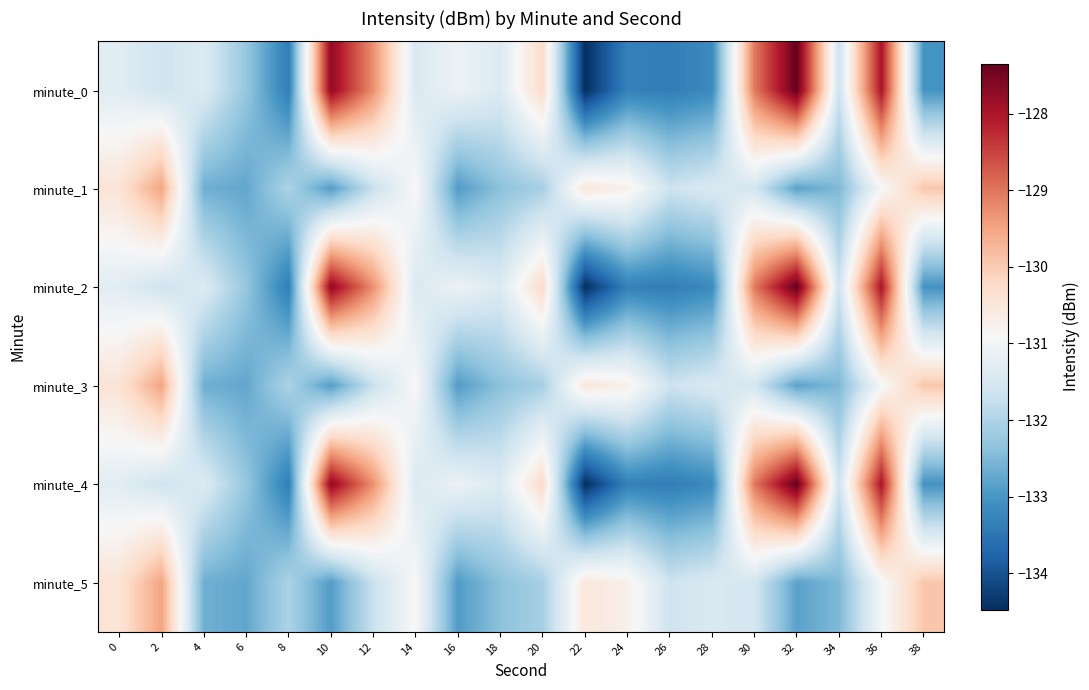

Reading left to right, transcribe all the data shown in this chart.

minute_0: 0=-131.3	2=-131.6	4=-131.4	6=-132.3	8=-133.4	10=-127.7	12=-129.3	14=-131.4	16=-131.1	18=-131.4	20=-130.2	22=-134.5	24=-133.3	26=-133.4	28=-133.2	30=-129.0	32=-127.3	34=-131.6	36=-128.0	38=-133.0
minute_1: 0=-130.4	2=-129.5	4=-132.6	6=-132.8	8=-132.0	10=-132.9	12=-131.7	14=-130.9	16=-132.9	18=-132.4	20=-132.1	22=-130.5	24=-130.7	26=-131.6	28=-131.4	30=-131.5	32=-132.8	34=-132.5	36=-131.0	38=-129.9
minute_2: 0=-131.3	2=-131.6	4=-131.4	6=-132.3	8=-133.4	10=-127.7	12=-129.3	14=-131.4	16=-131.1	18=-131.4	20=-130.2	22=-134.5	24=-133.3	26=-133.4	28=-133.2	30=-129.0	32=-127.3	34=-131.6	36=-128.0	38=-133.0
minute_3: 0=-130.4	2=-129.5	4=-132.6	6=-132.8	8=-132.0	10=-132.9	12=-131.7	14=-130.9	16=-132.9	18=-132.4	20=-132.1	22=-130.5	24=-130.7	26=-131.6	28=-131.4	30=-131.5	32=-132.8	34=-132.5	36=-131.0	38=-129.9
minute_4: 0=-131.3	2=-131.6	4=-131.4	6=-132.3	8=-133.4	10=-127.7	12=-129.3	14=-131.4	16=-131.1	18=-131.4	20=-130.2	22=-134.5	24=-133.3	26=-133.4	28=-133.2	30=-129.0	32=-127.3	34=-131.6	36=-128.0	38=-133.0
minute_5: 0=-130.4	2=-129.5	4=-132.6	6=-132.8	8=-132.0	10=-132.9	12=-131.7	14=-130.9	16=-132.9	18=-132.4	20=-132.1	22=-130.5	24=-130.7	26=-131.6	28=-131.4	30=-131.5	32=-132.8	34=-132.5	36=-131.0	38=-129.9